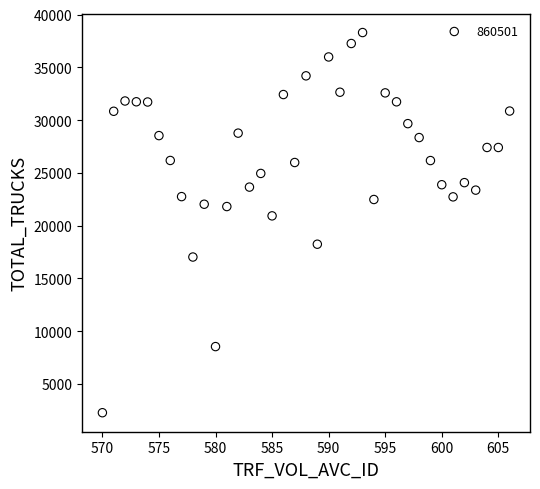

What is the range of X values (max minus min)?

36